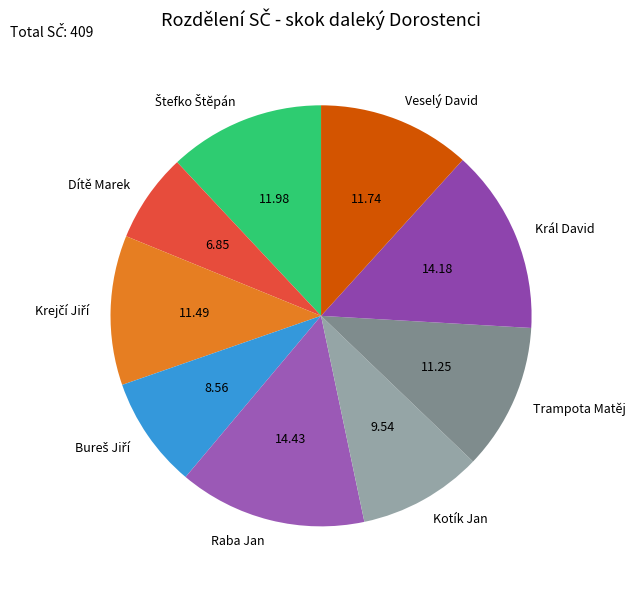

What is the ratio of the value at Trampota Matěj to the value at Raba Jan?

0.8